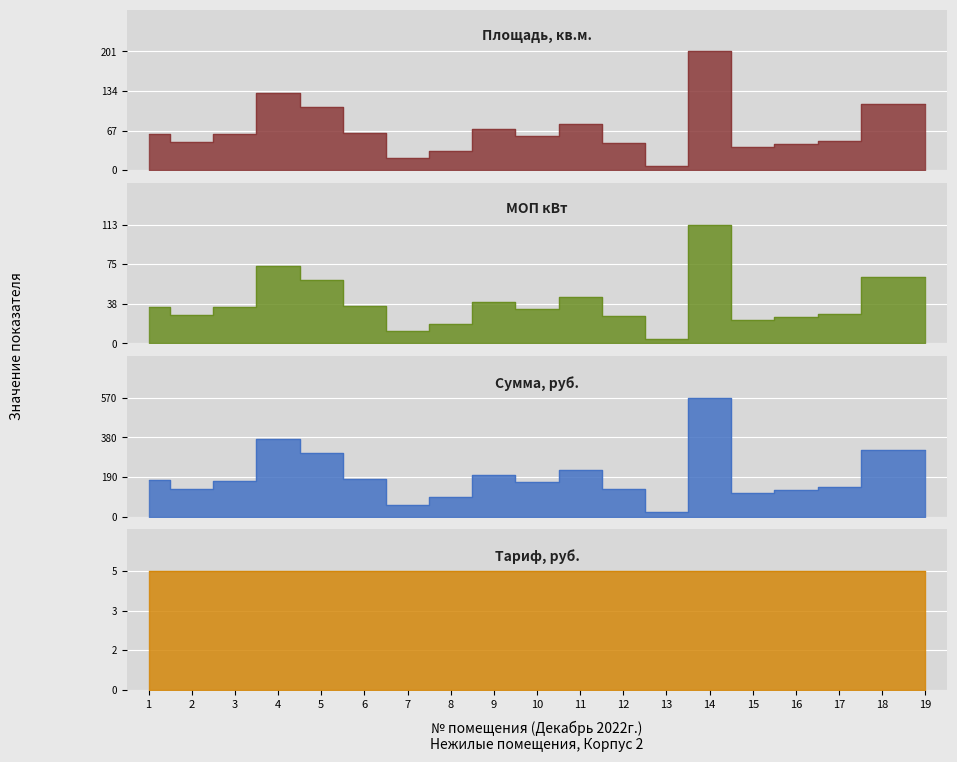

The value of Сумма, руб. at 13 is 19.8. True or false?

True